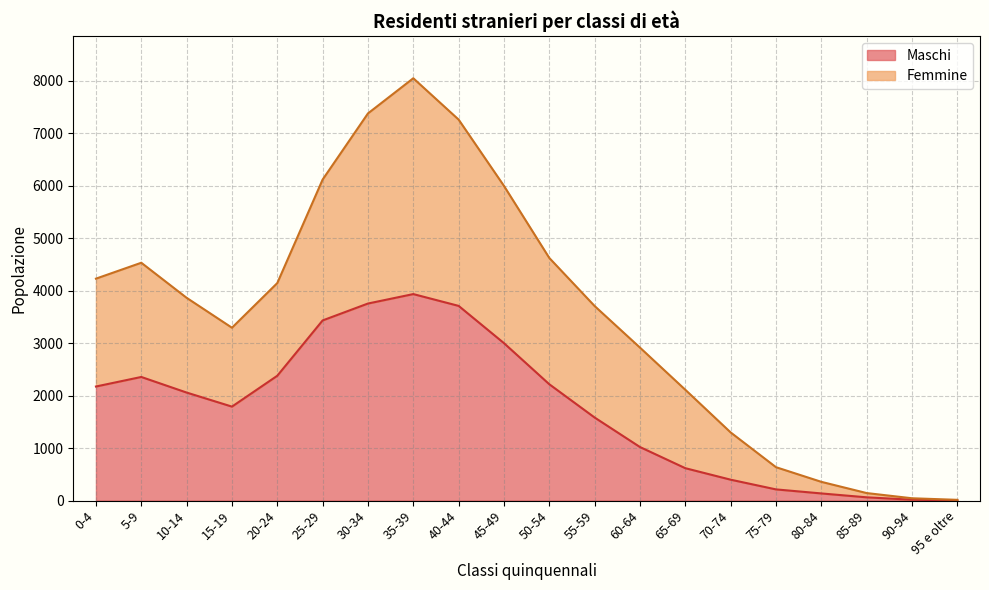

What are all the series names shown in the legend?

Maschi, Femmine